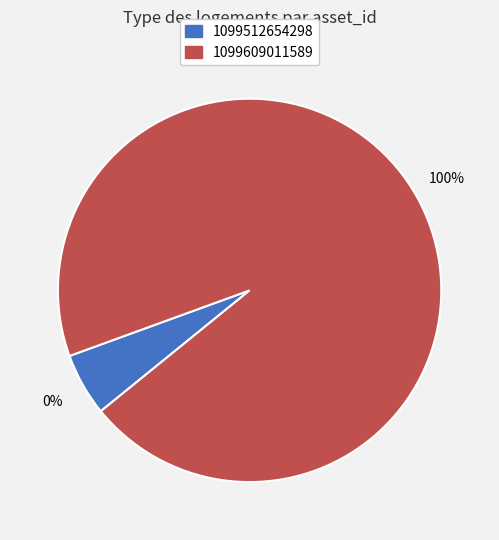

Is there any slice that represents more than half of the pie?

Yes